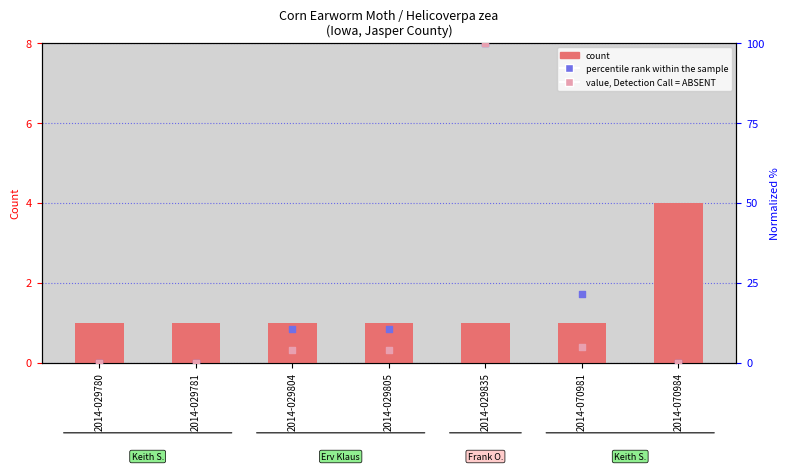

Which series has the largest total across all categories?

percentile rank within the sample